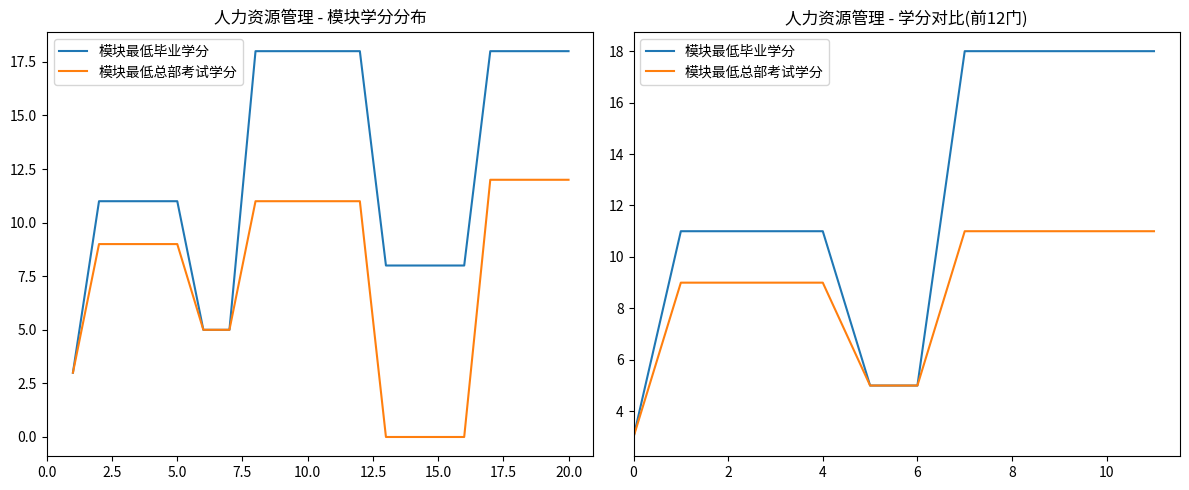

Where is 模块最低毕业学分 nearest to the value 10?

2.5